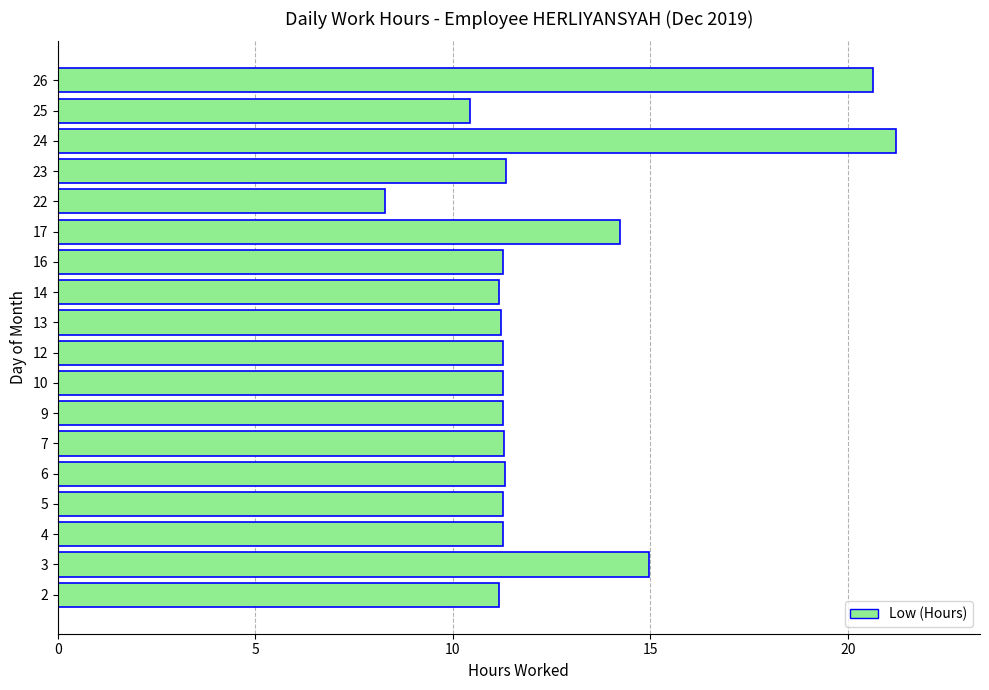

What is the average value?

12.5